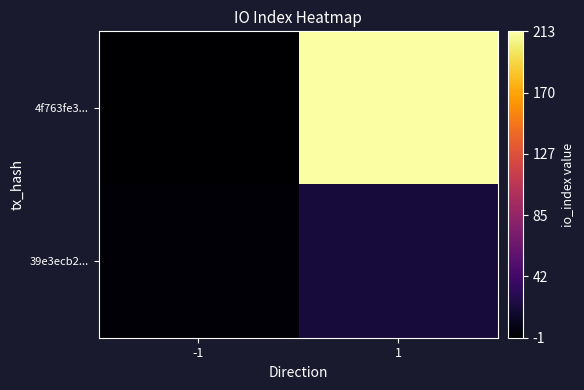

Which series has the largest total across all categories?

4f763fe3...